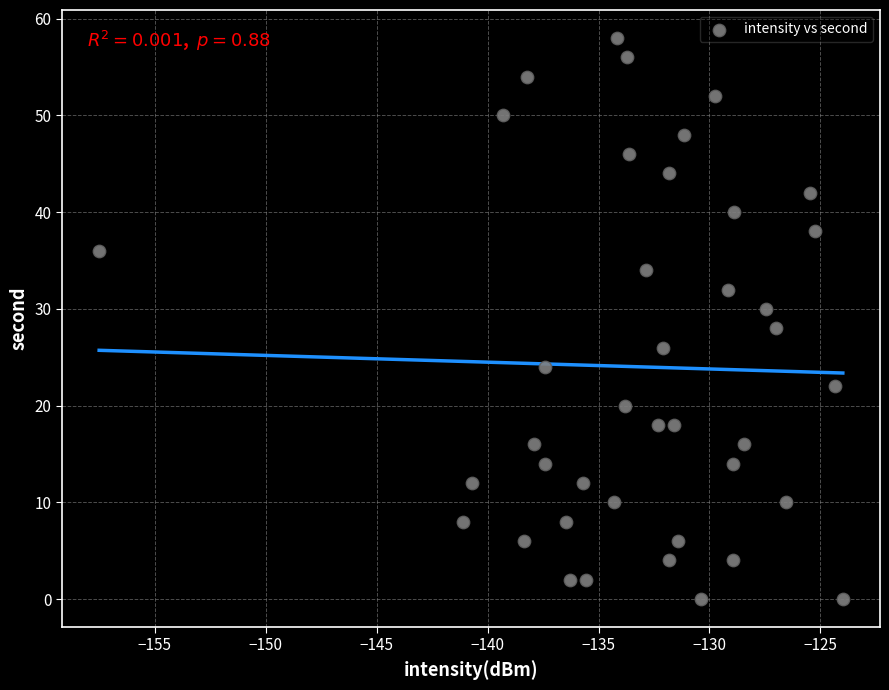

What is the range of Y values (max minus min)?

58